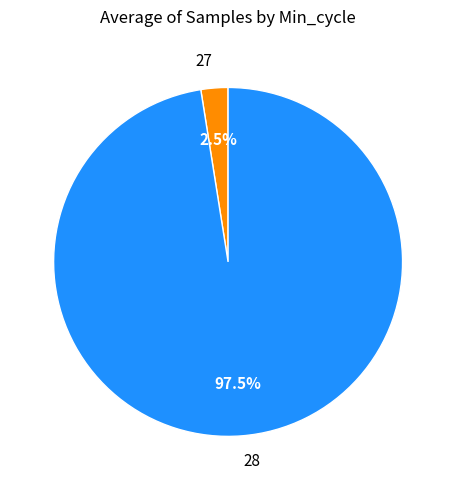

Which has a higher value, 27 or 28?

28